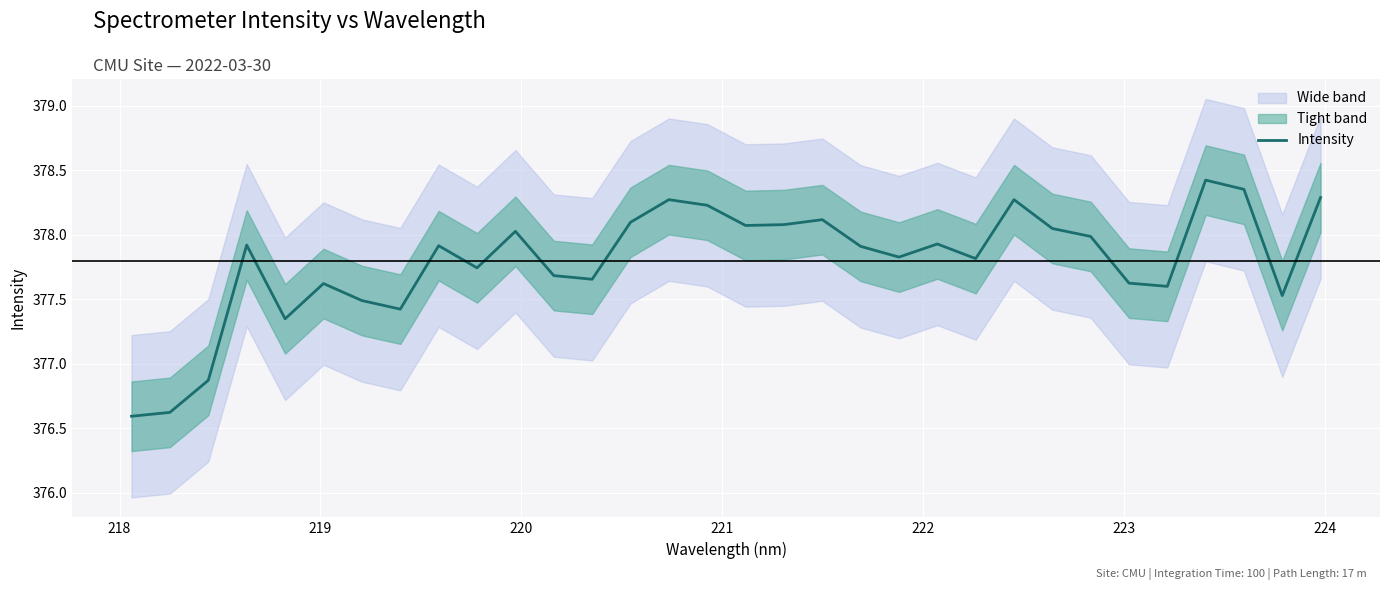

What is the lowest value of the Intensity series?

376.6